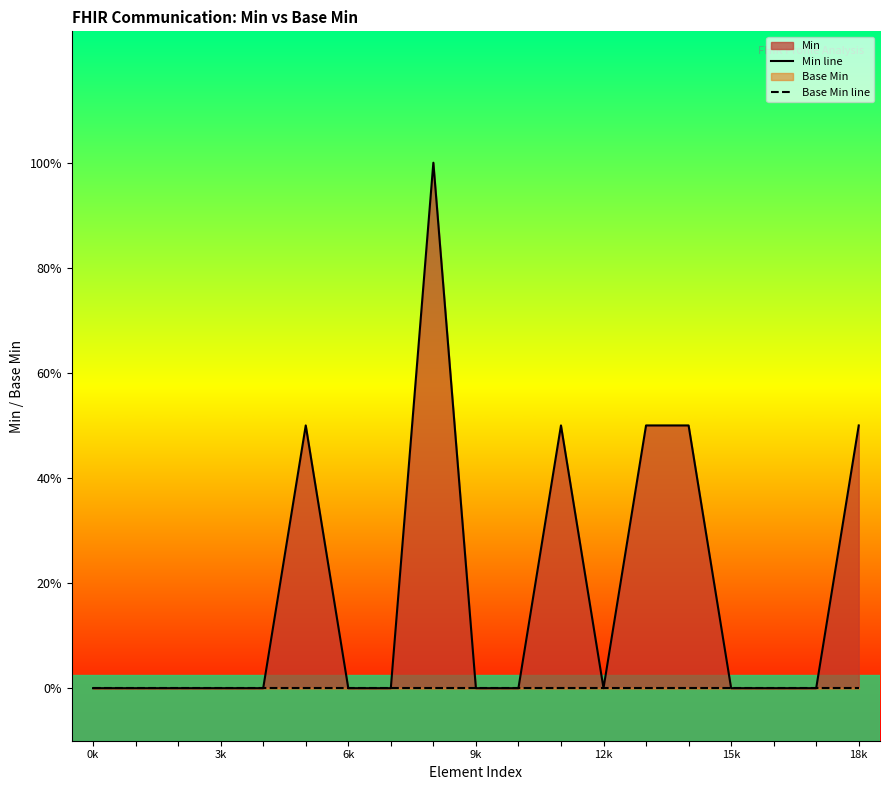

How many data points does each series have?

19